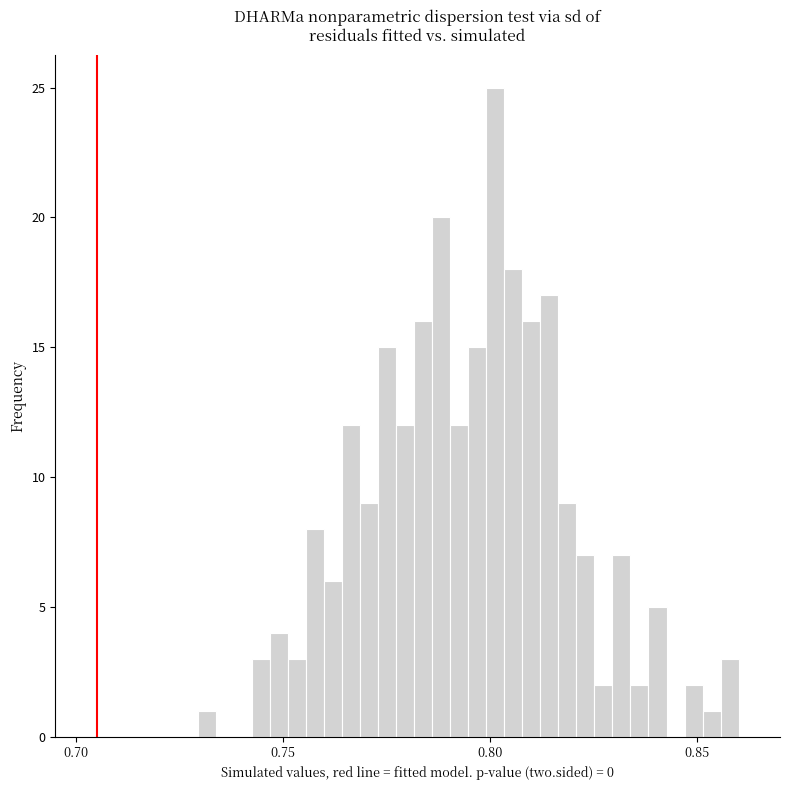

Around what value on the x-axis is the tallest bar? Give the approximate position of its centre, as read against the axis.

0.800